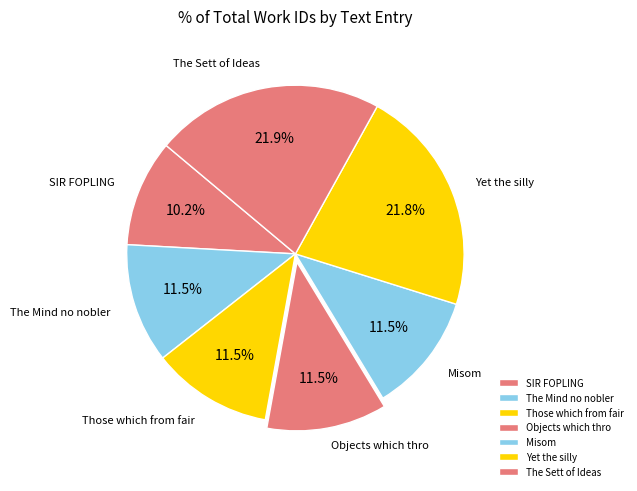

Which slice is the smallest?

SIR FOPLING